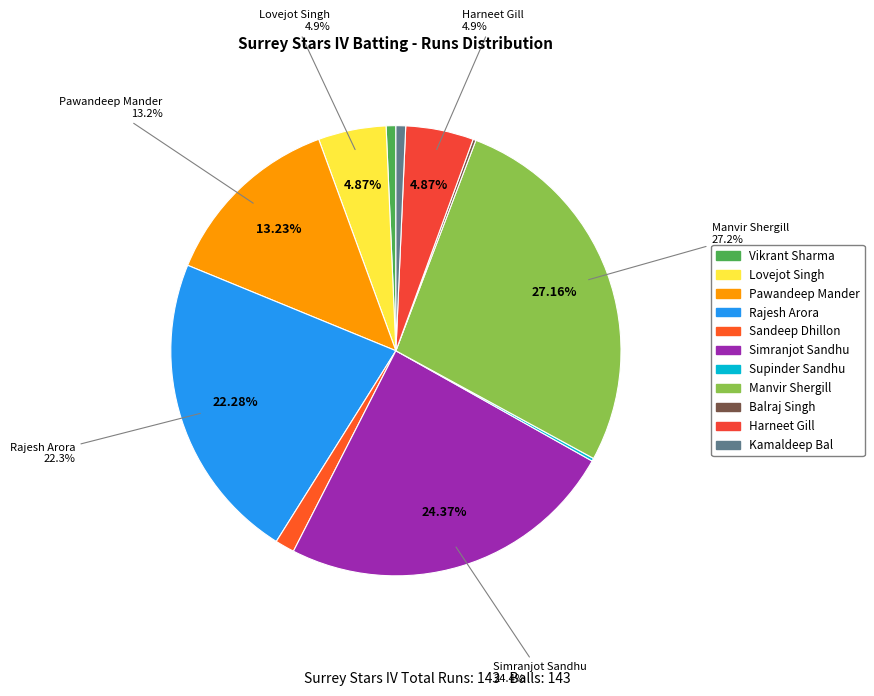

Is it true that Pawandeep Mander is 4% of the pie?

False